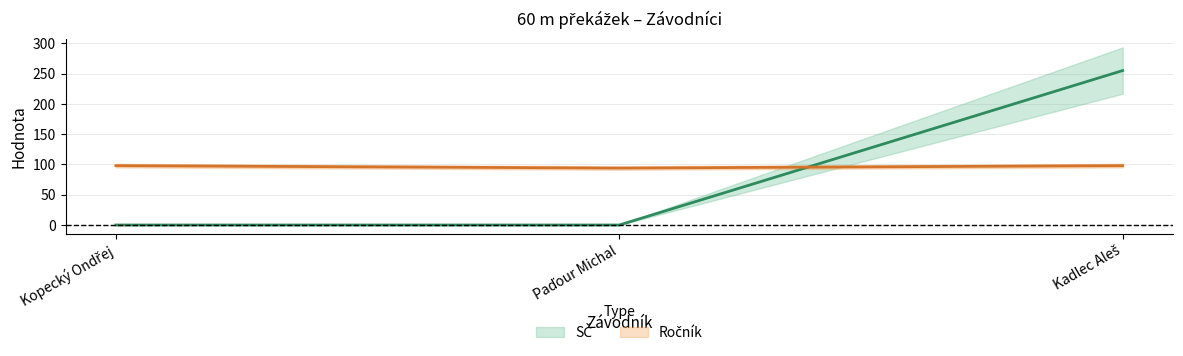

What value does the Ročník series have at Kopecký Ondřej?

98